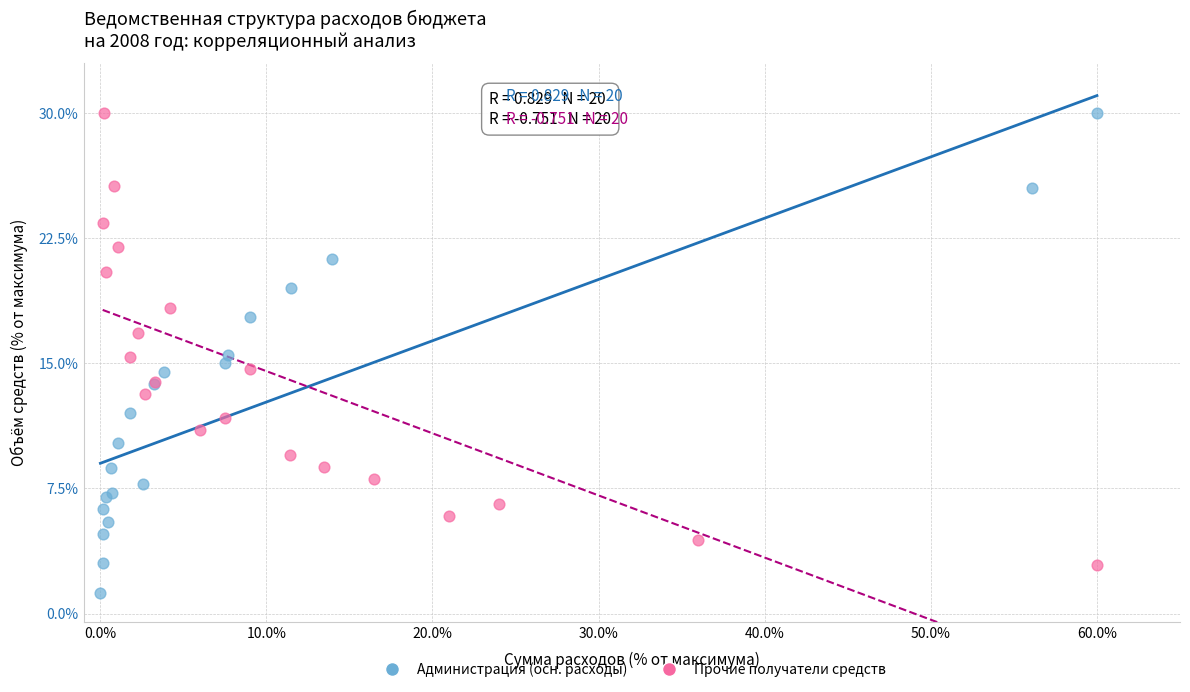

Which series reaches the minimum Y coordinate?

Администрация (осн. расходы)